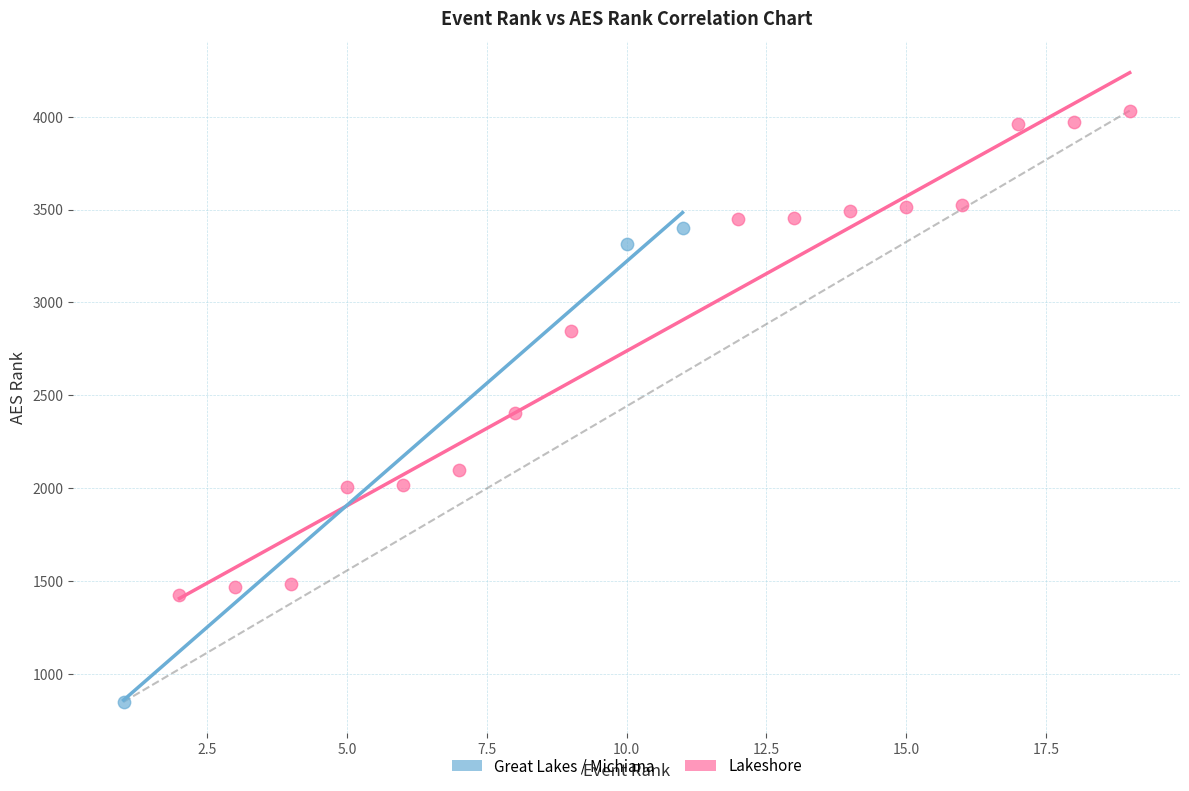

Which series contains the lowest Y value?

Great Lakes / Michiana